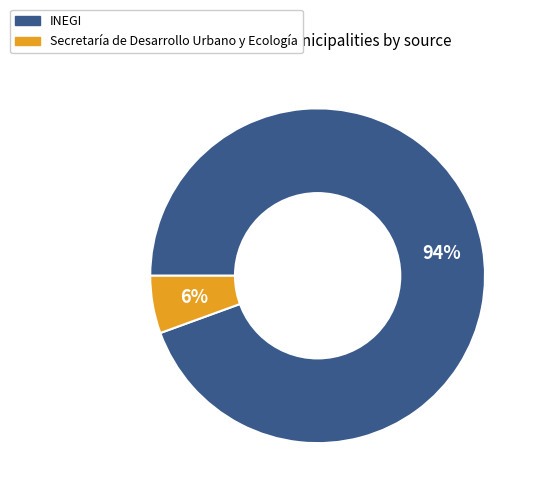

Do Secretaría de Desarrollo Urbano y Ecología and INEGI together represent more than half of the pie?

Yes